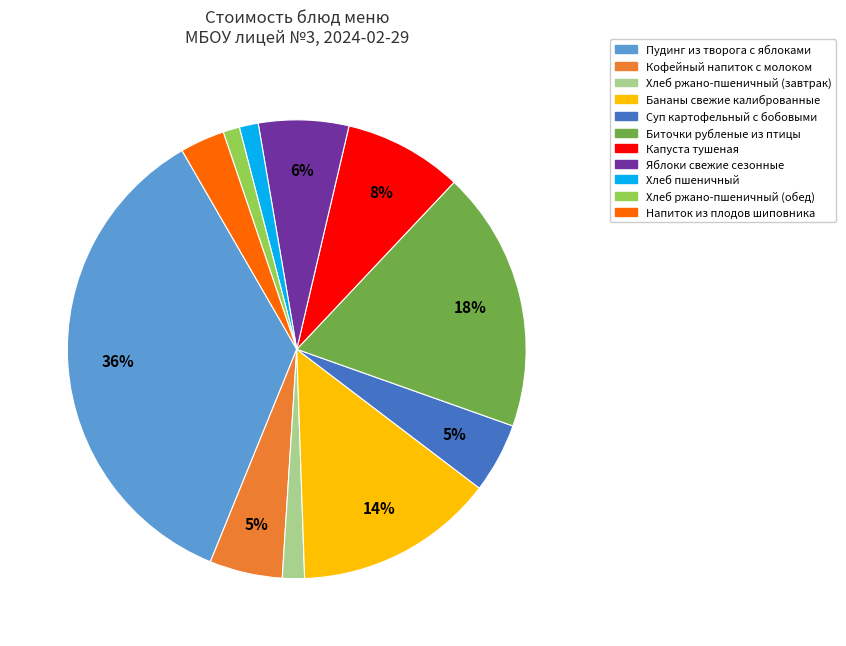

To the nearest percent, what percentage of the pie is Биточки рубленые из птицы?

18%